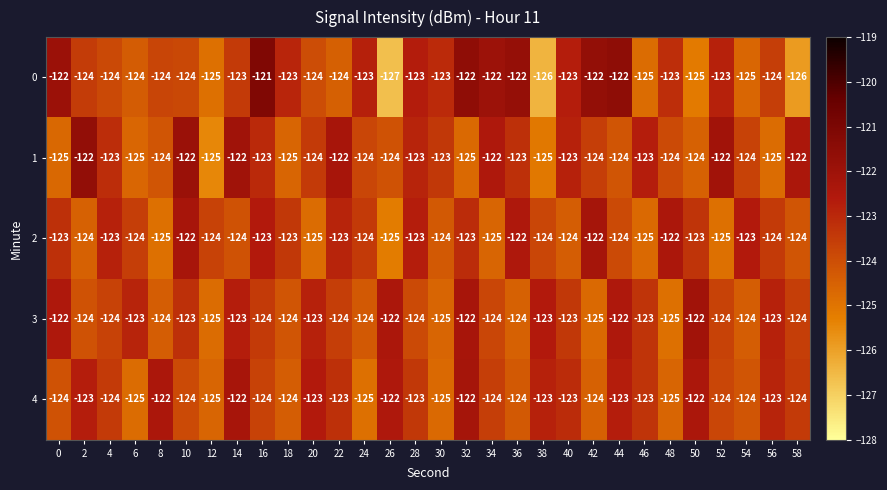

What is the difference between the second highest and second lowest values in the 4 series?

3